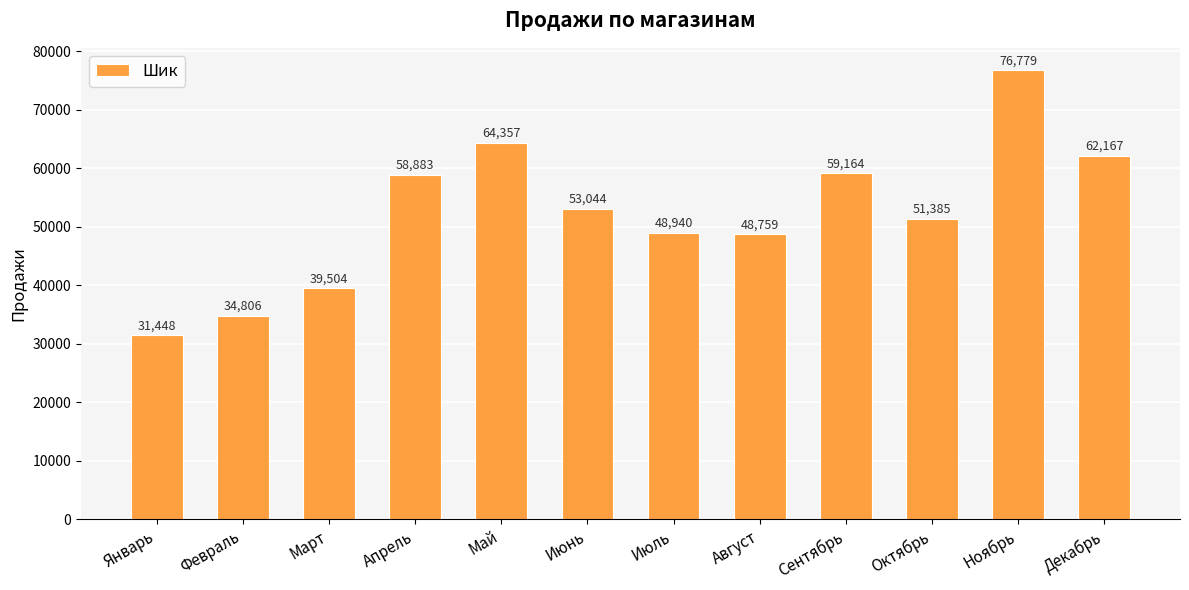

How many series are shown in this chart?

1